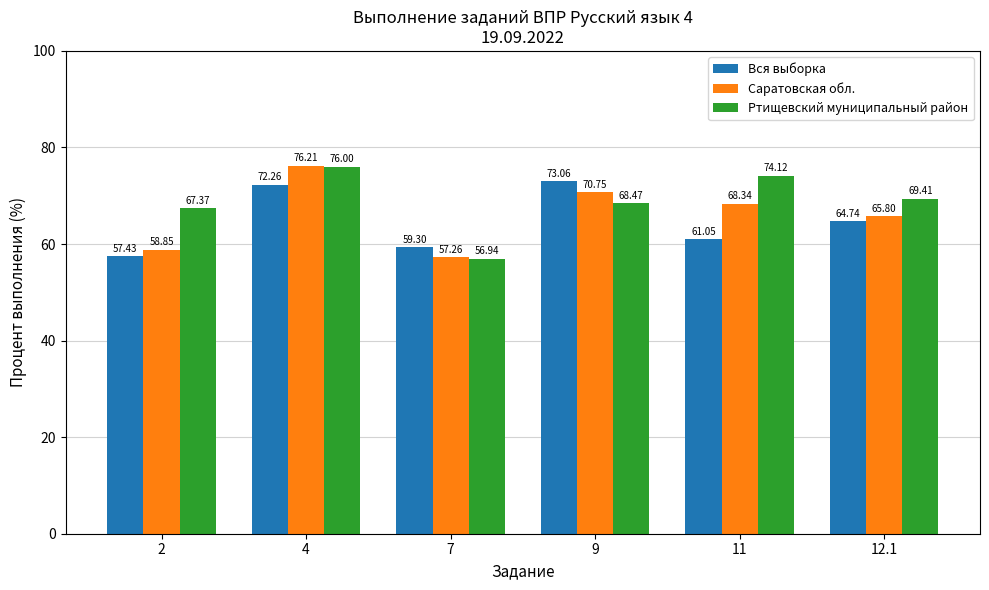

Between 11 and 12.1, which series saw the biggest shift?

Ртищевский муниципальный район